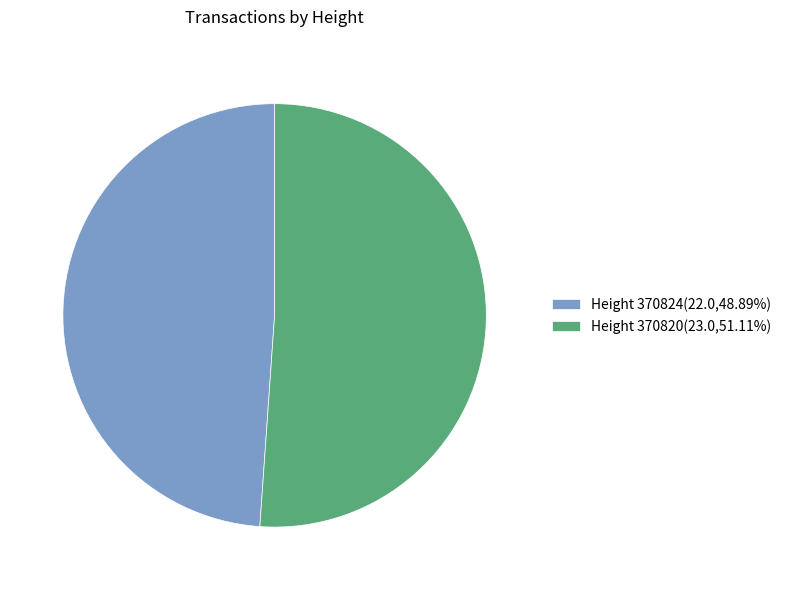

Approximately how many times larger is the value at Height 370820(23.0,51.11%) compared to Height 370824(22.0,48.89%)?

1.0